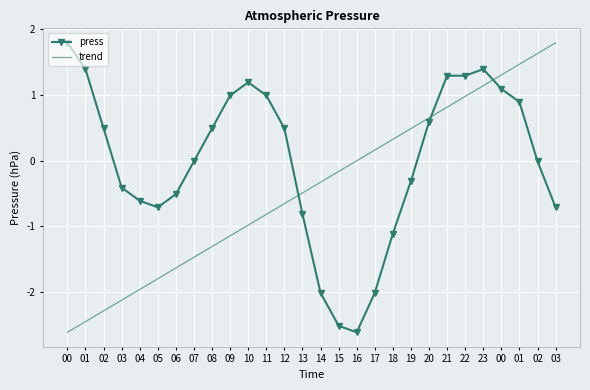

What are all the series names shown in the legend?

press, trend